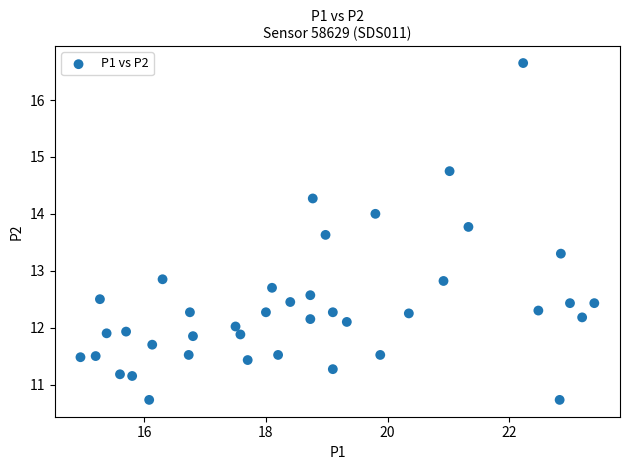

What is the range of Y values (max minus min)?

5.9